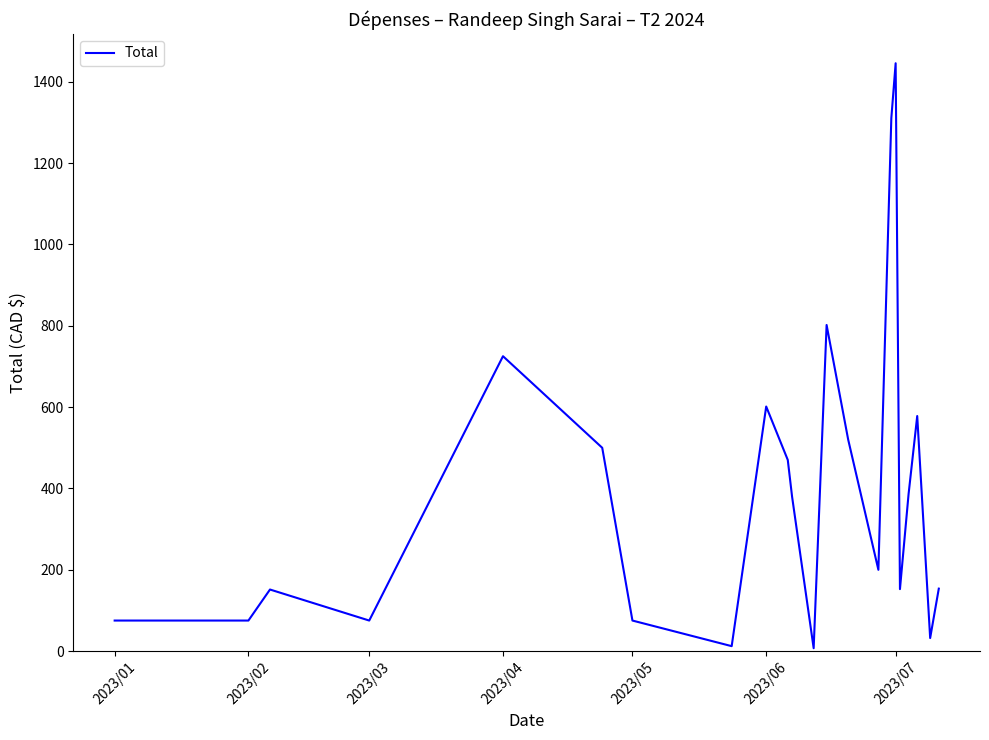

What is the maximum value shown in the chart?

1445.6